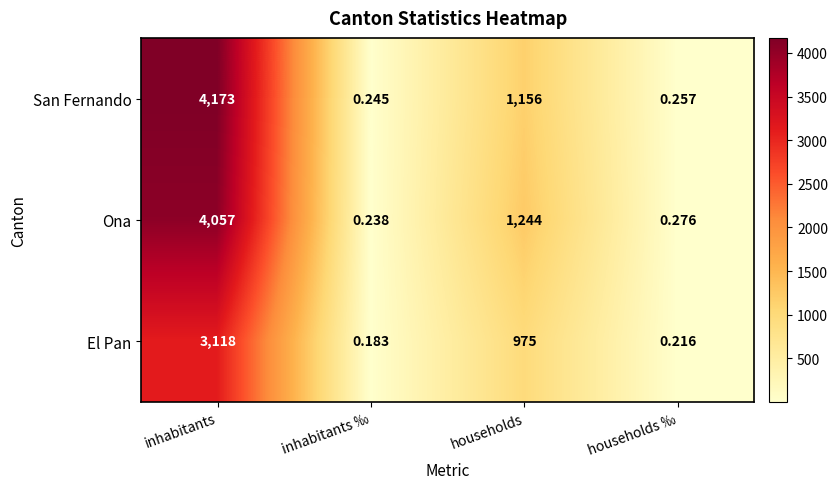

At which label is San Fernando closest to 2086?

households